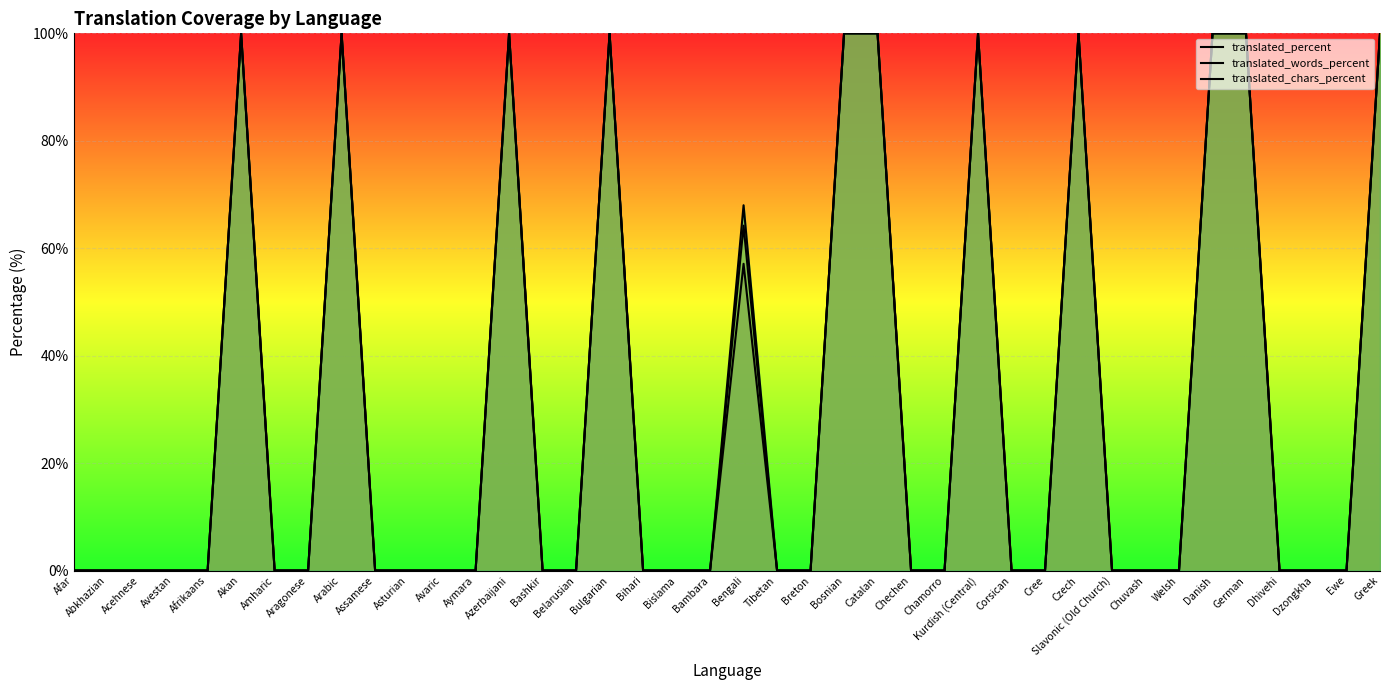

Is it true that translated_words_percent equals 0.0 at Aragonese?

True